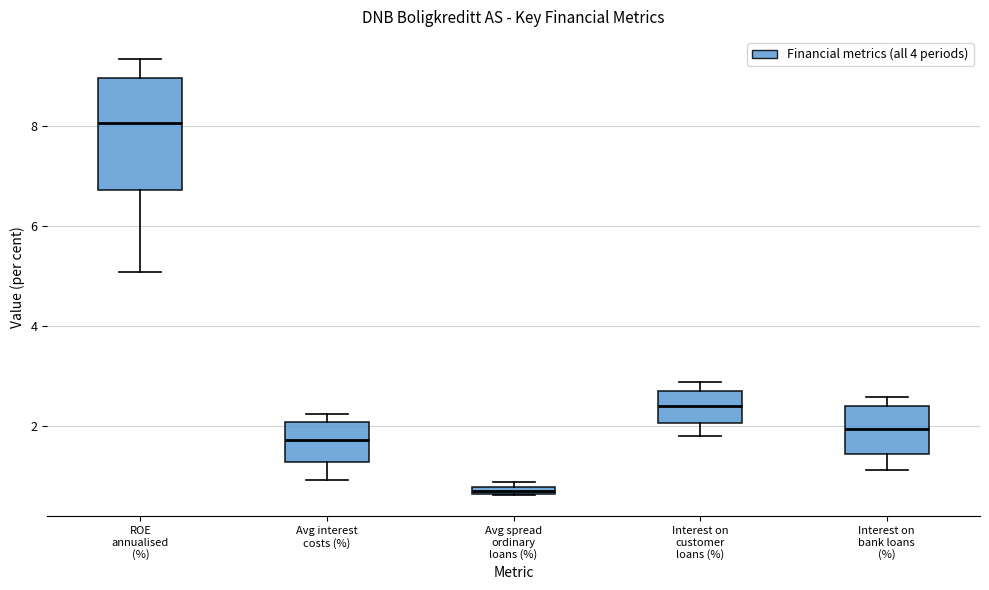

Which box is the tallest, from its lower edge to its upper edge?

ROE annualised (%)